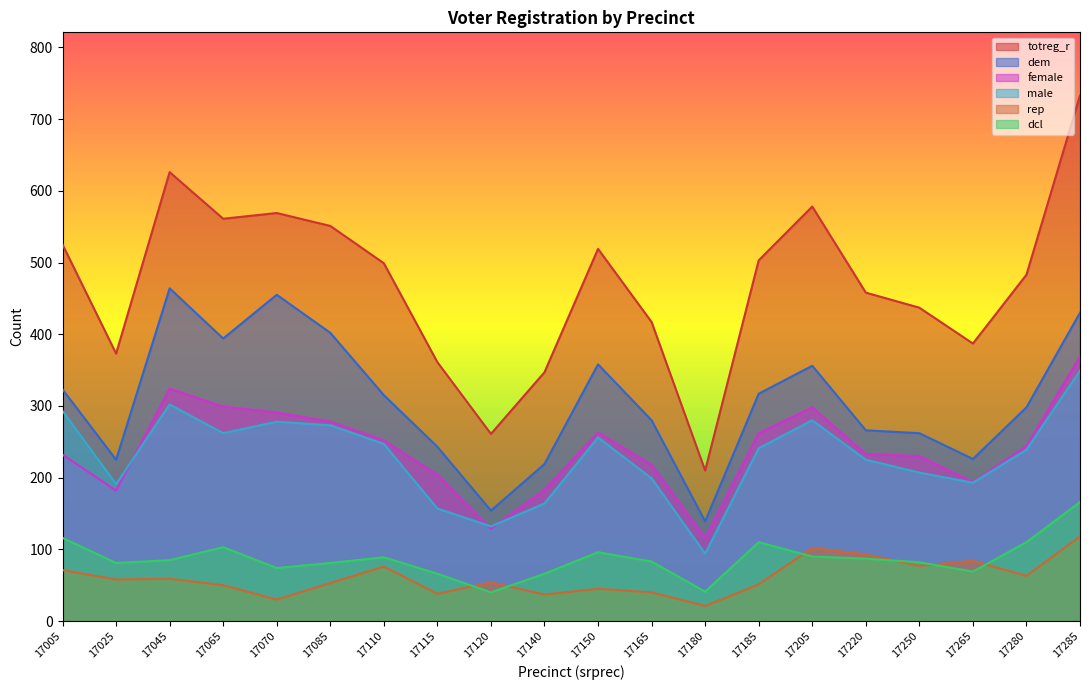

In rep, how many points are higher than both neighbors (excluding endpoints)?

6